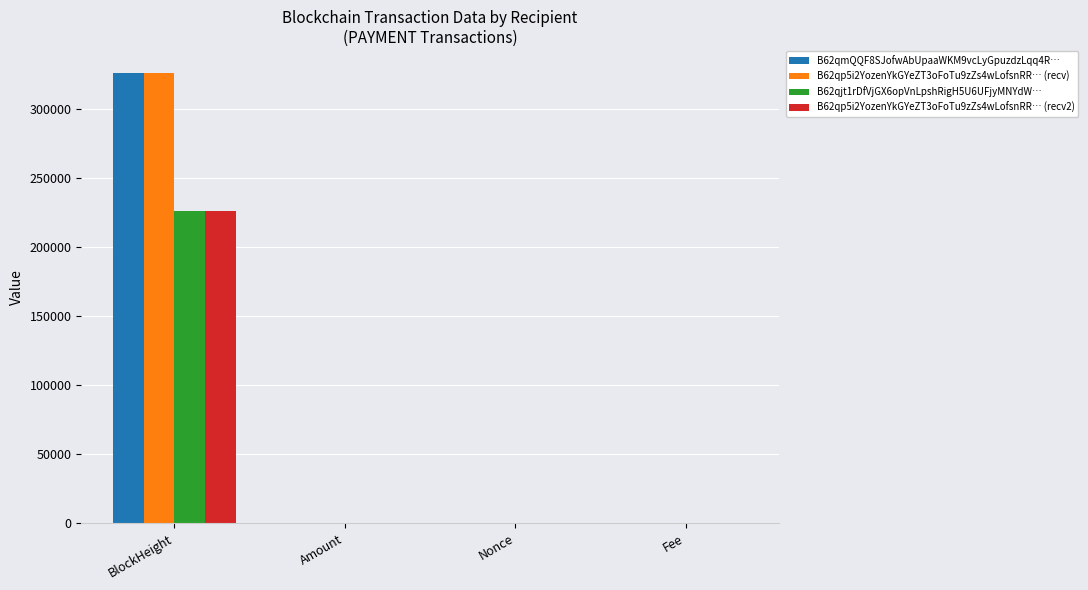

Is it true that B62qmQQF8SJofwAbUpaaWKM9vcLyGpuzdzLqq4R… equals 540249.4 at BlockHeight?

False